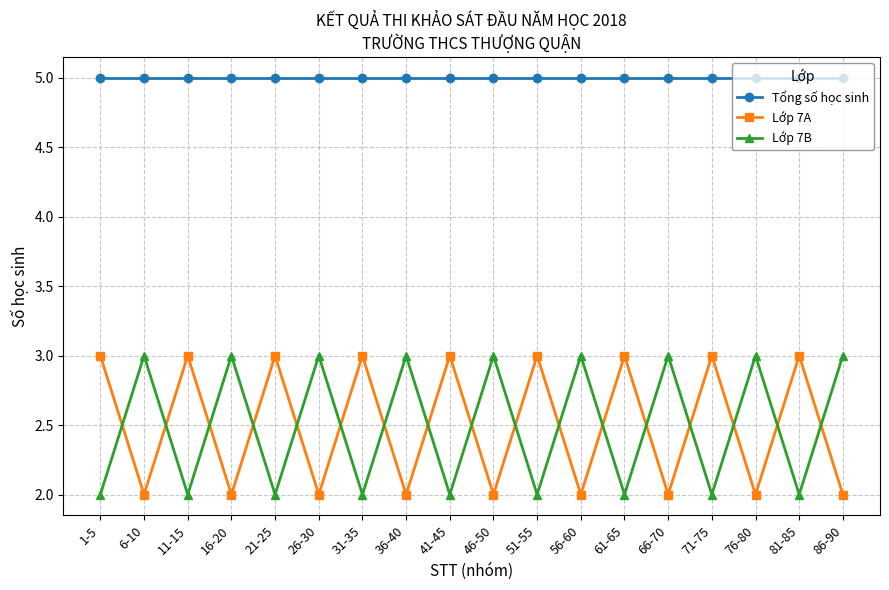

How many intersections are there between Lớp 7B and Lớp 7A?

17